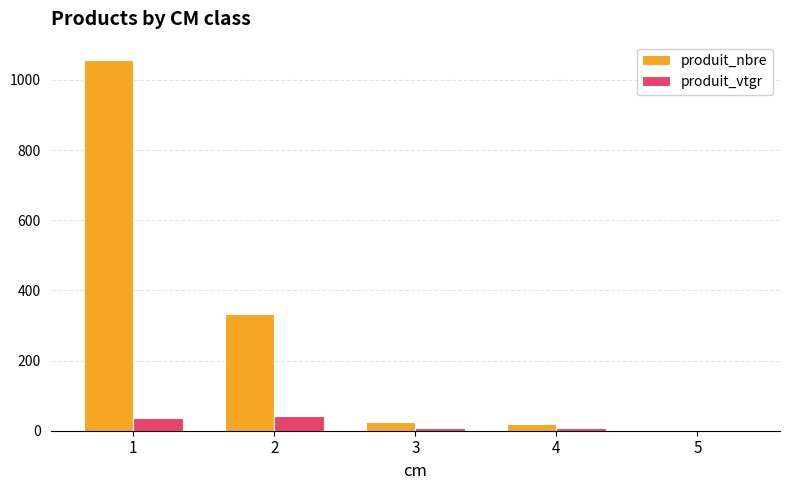

Which series has the largest total across all categories?

produit_nbre